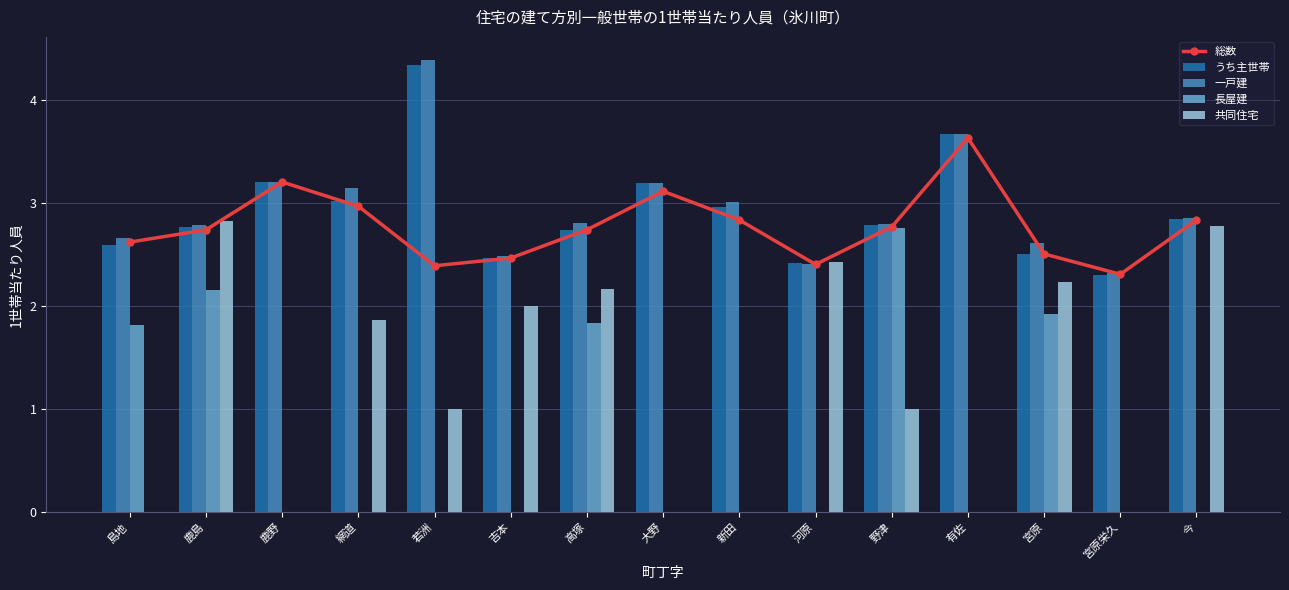

What position from the right is 今?

1